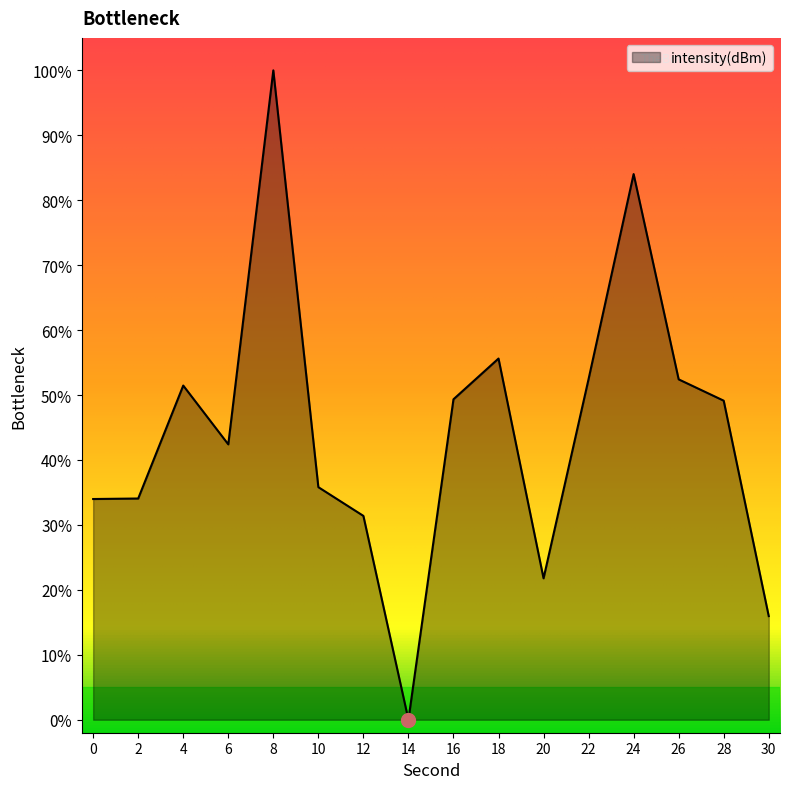

Which label corresponds to the largest value in the chart?

8